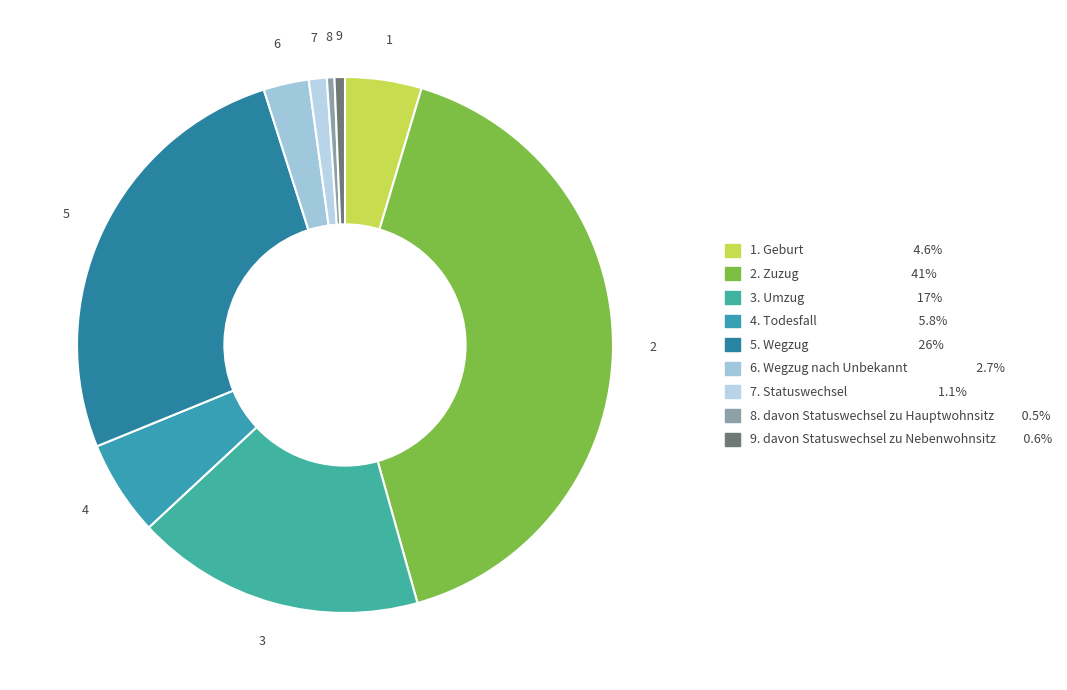

Is there a majority slice in this chart?

No